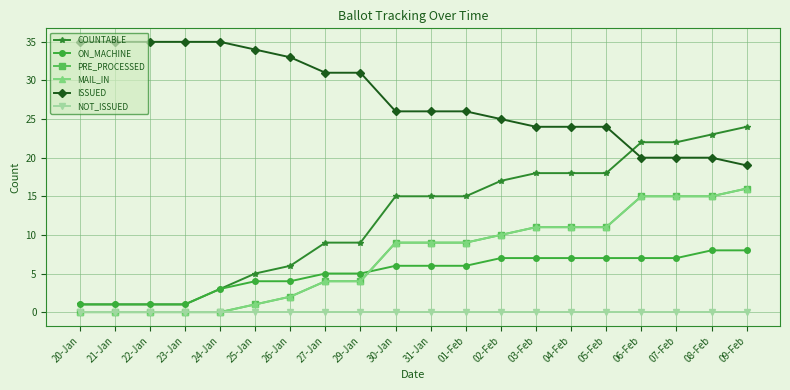

What is the greatest value displayed?

35